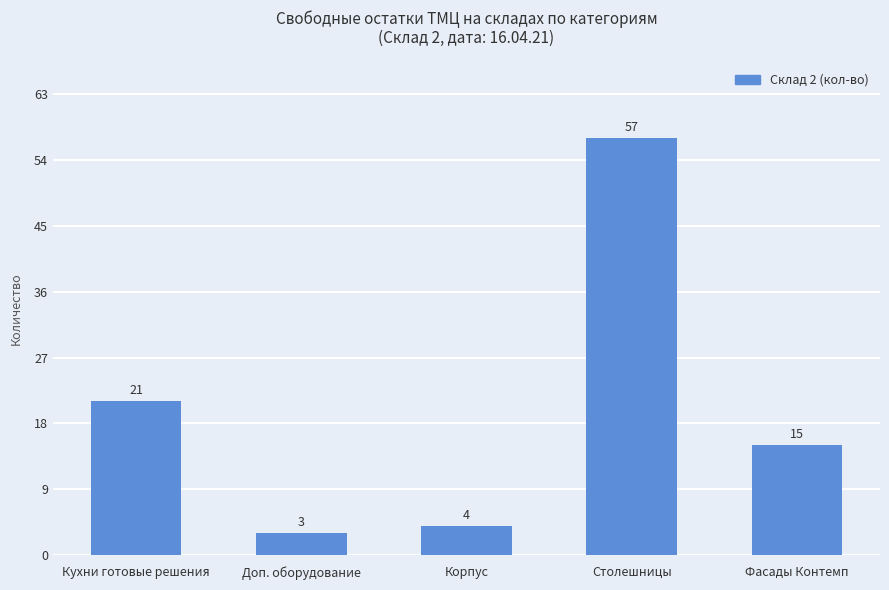

Rank the categories by value from lowest to highest.

Доп. оборудование, Корпус, Фасады Контемп, Кухни готовые решения, Столешницы